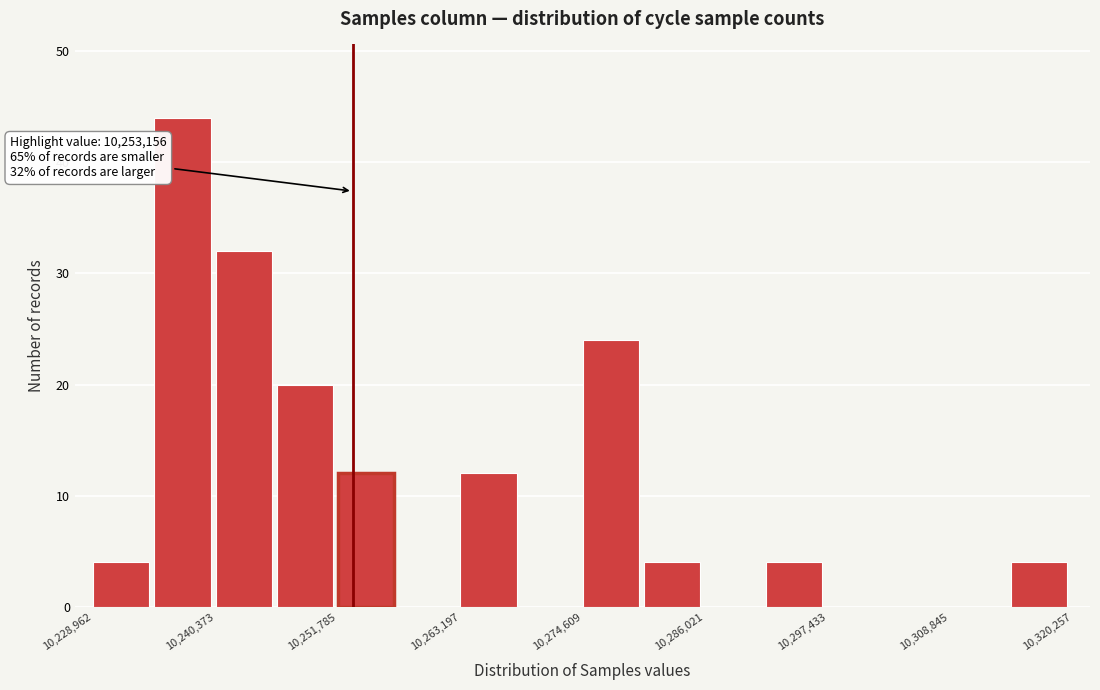

Read against the x-axis, roughly where is the centre of the tallest bar?

10238000